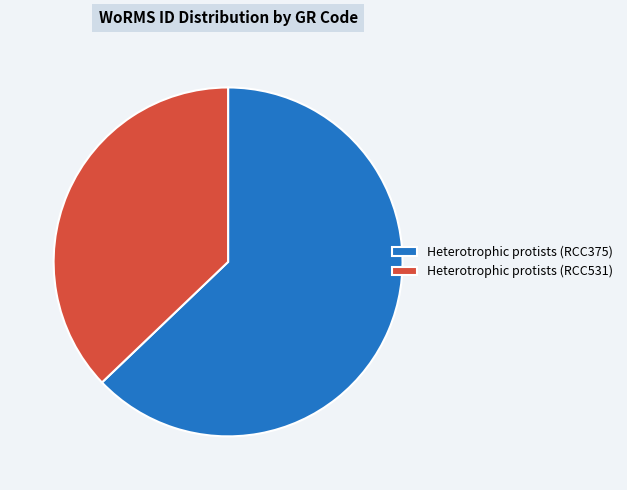

Rank the categories by value from highest to lowest.

Heterotrophic protists (RCC375), Heterotrophic protists (RCC531)